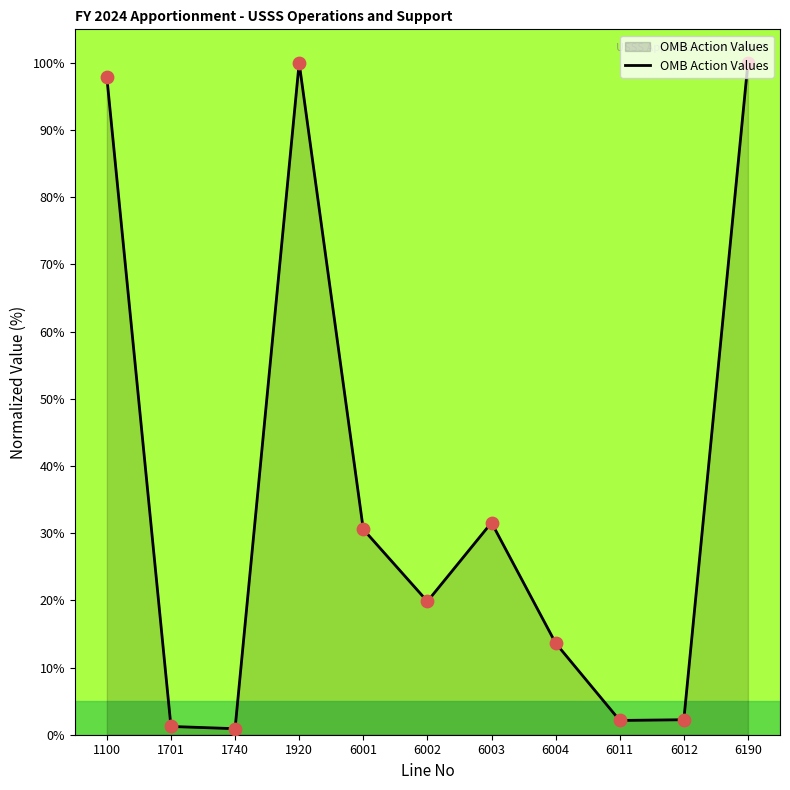

Approximately how many times larger is the value at 1100 compared to 1920?

1.0